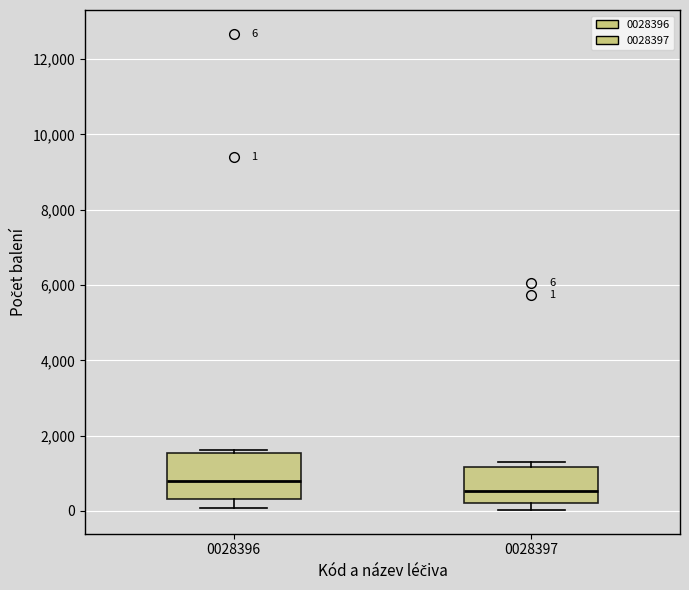

Which box's median line is the lowest?

0028397